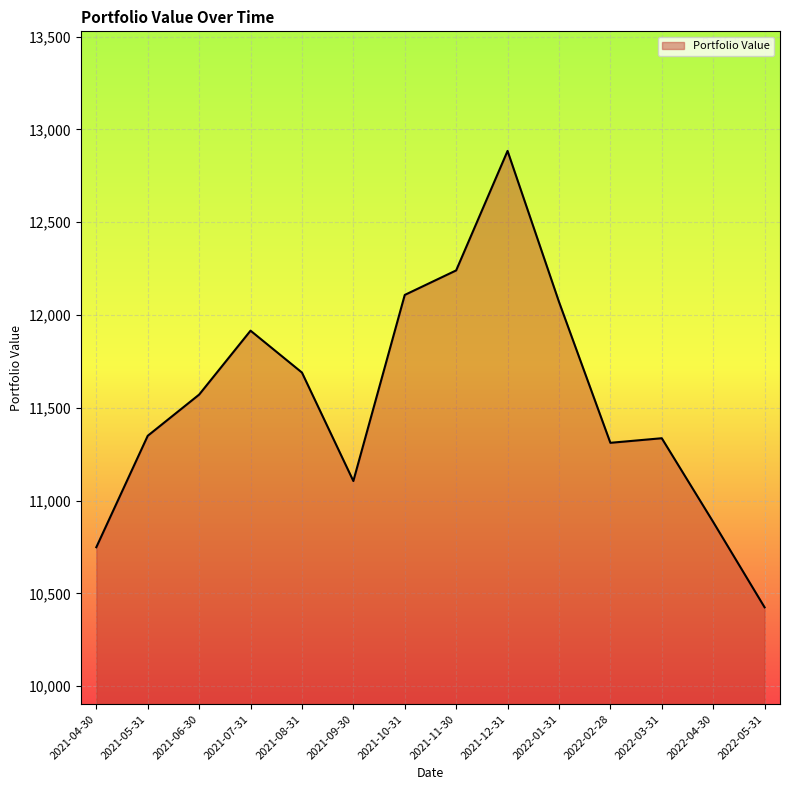

The value at 2022-03-31 is 5542.7. True or false?

False